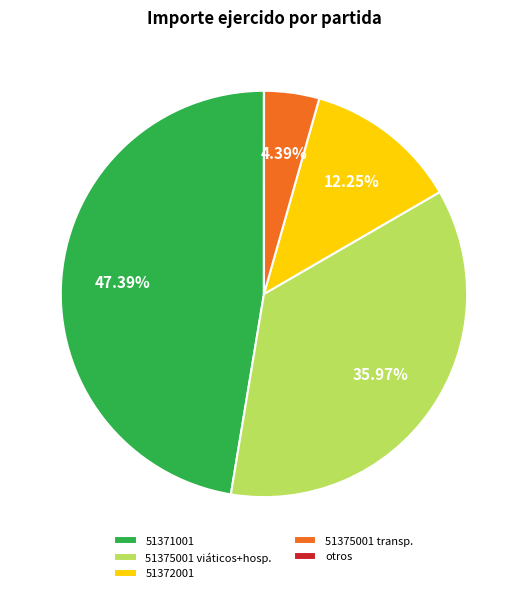

Does any single category account for the majority?

No